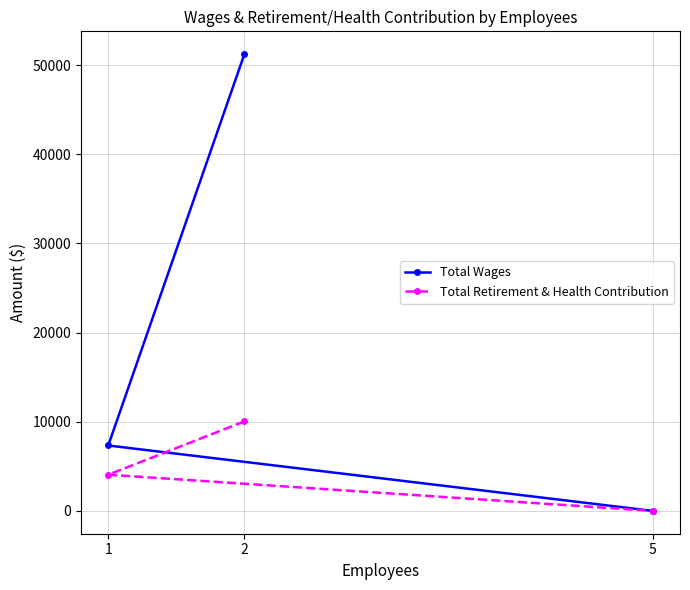

Is the value of Total Wages at 5 greater than the value of Total Retirement & Health Contribution at 2?

No